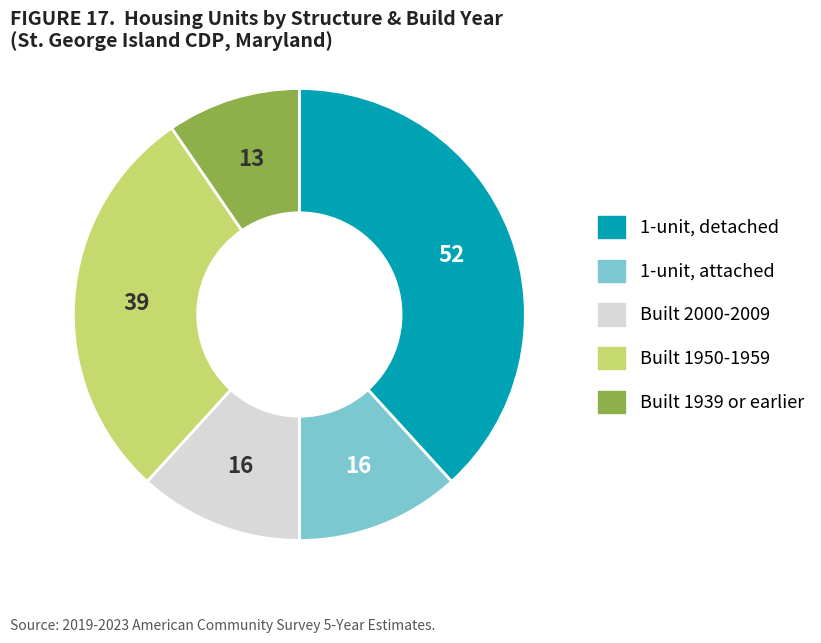

Is there a majority slice in this chart?

No